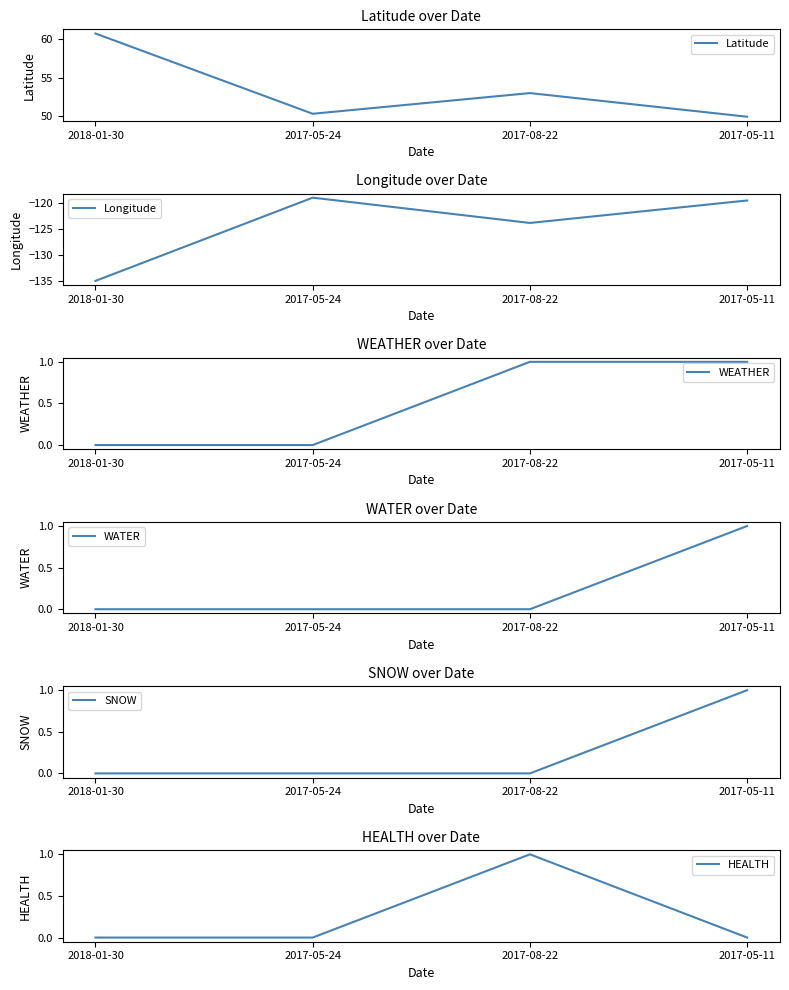

What is the sum of the WEATHER values at 2018-01-30 and 2017-05-11?

1